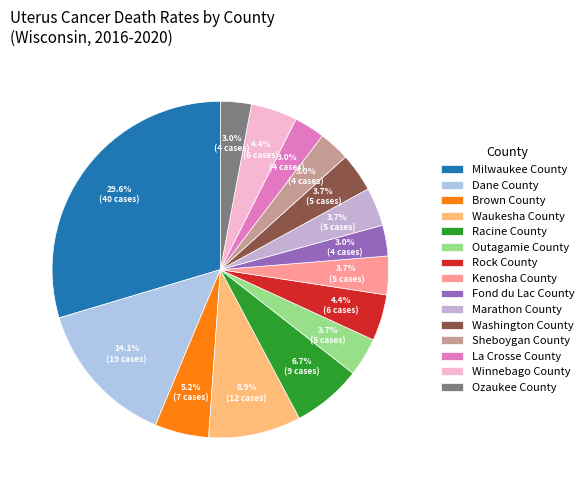

To the nearest percent, what is the average slice percentage?

7%